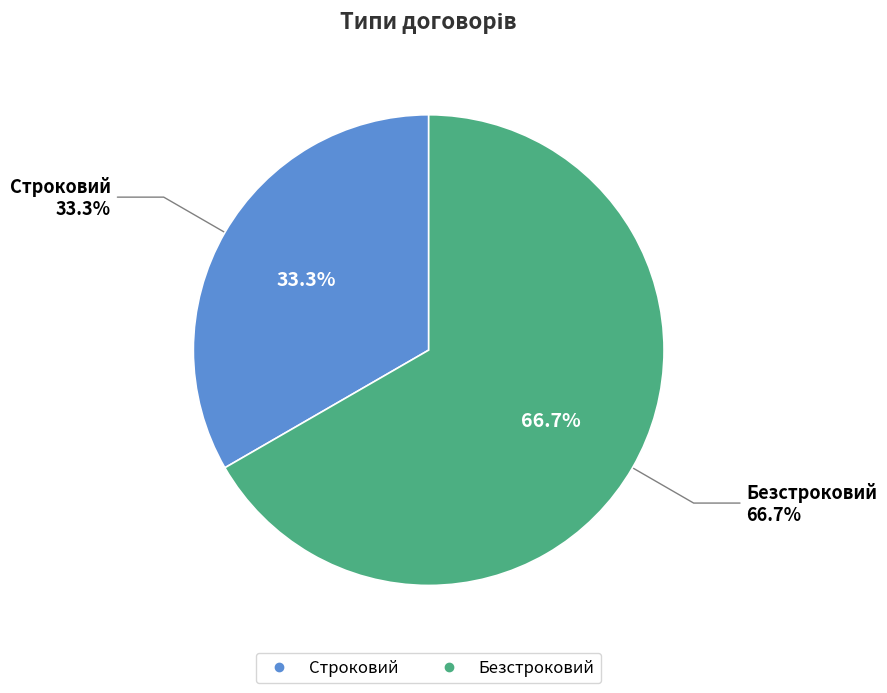

What is the ratio of the value at Строковий to the value at Безстроковий?

0.5